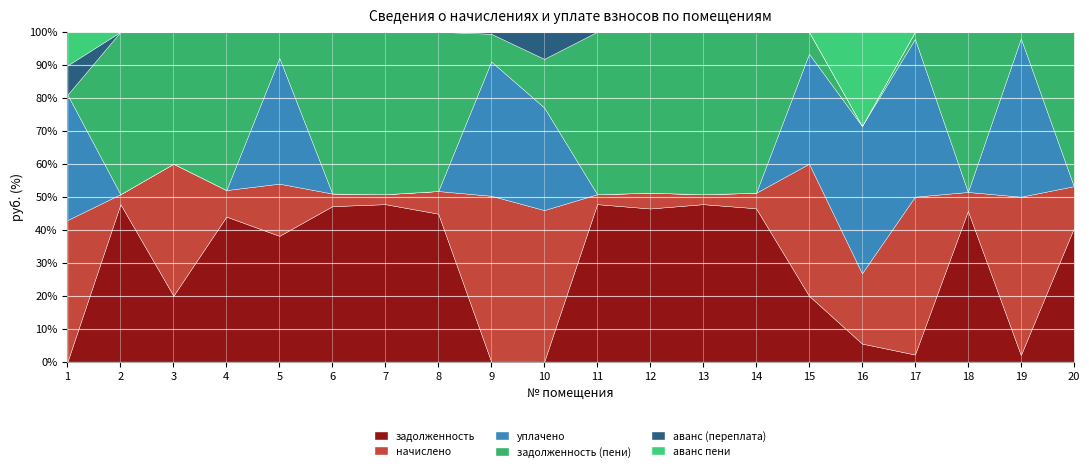

Does the chart display data point markers on the line(s)?

No